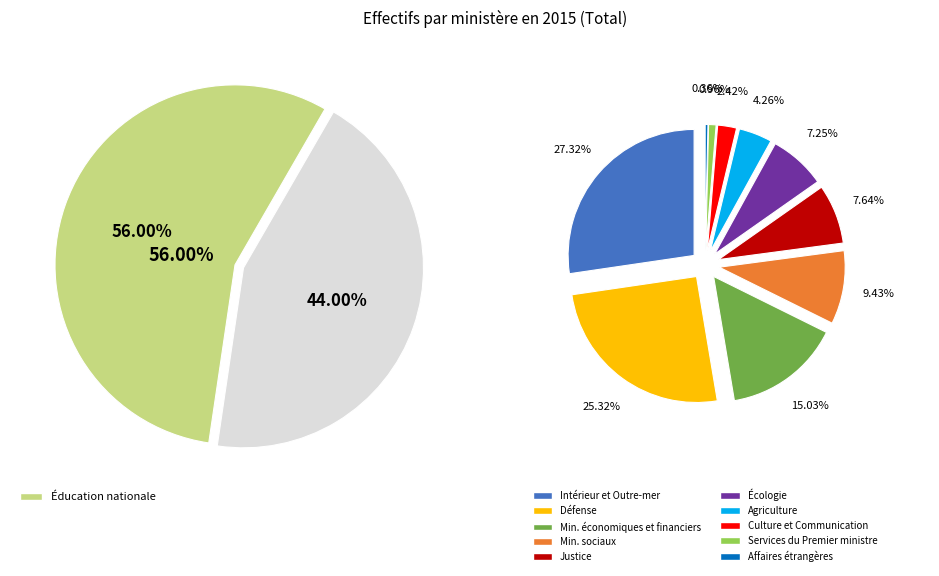

True or false: Ministères économiques et financiers accounts for 16% of the total.

False